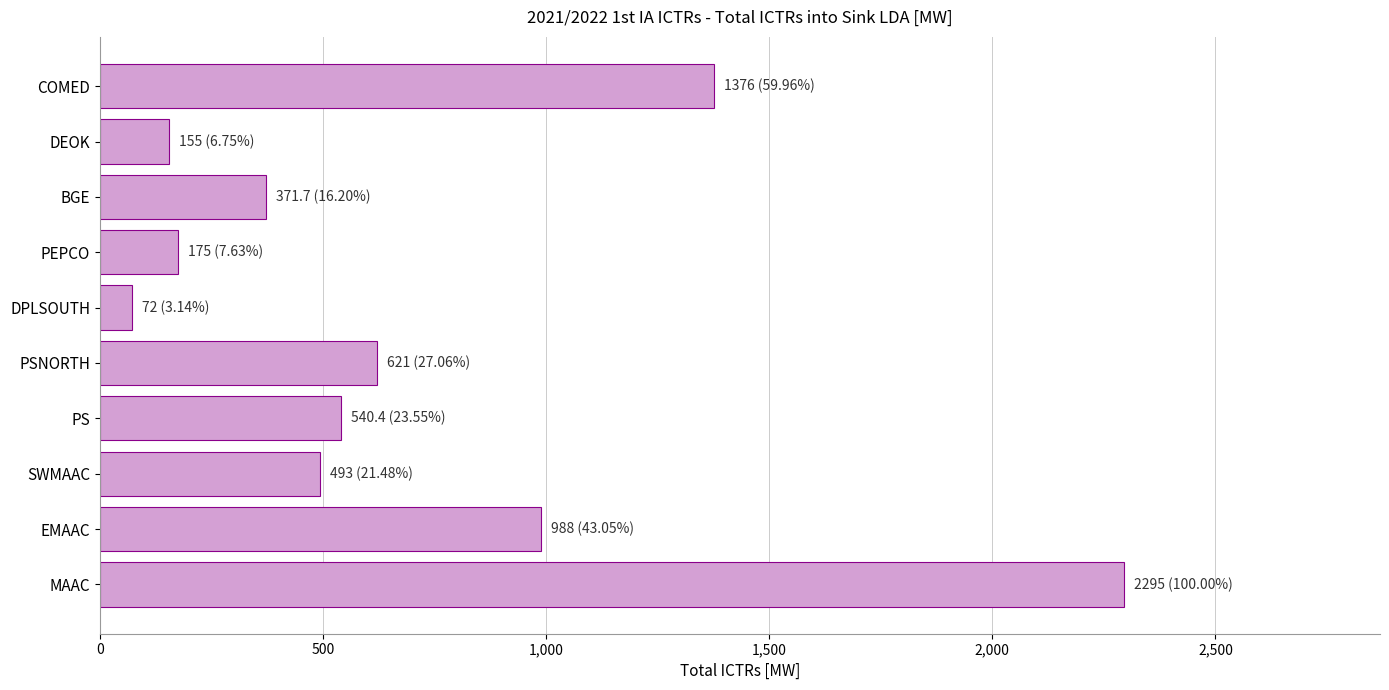

What is the average value?

708.7